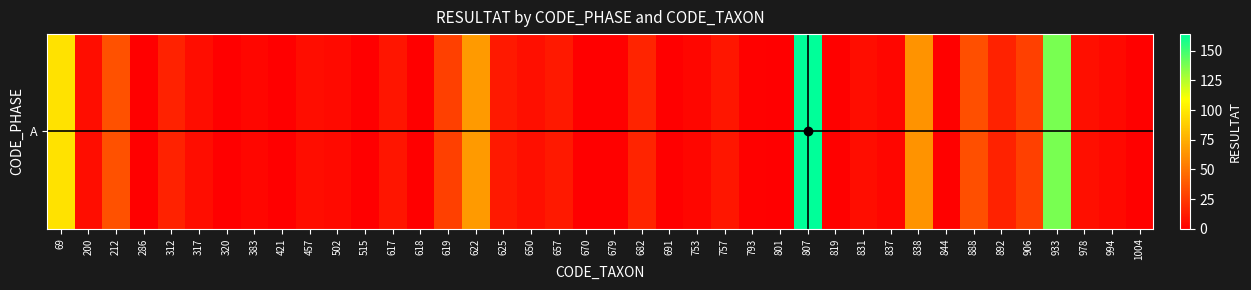

Reading left to right, transcribe all the data shown in this chart.

97	6	35	0	15	6	0	3	0	6	5	0	9	0	28	66	11	7	11	0	1	16	0	3	10	1	0	164	1	6	3	63	1	34	15	28	138	7	4	1